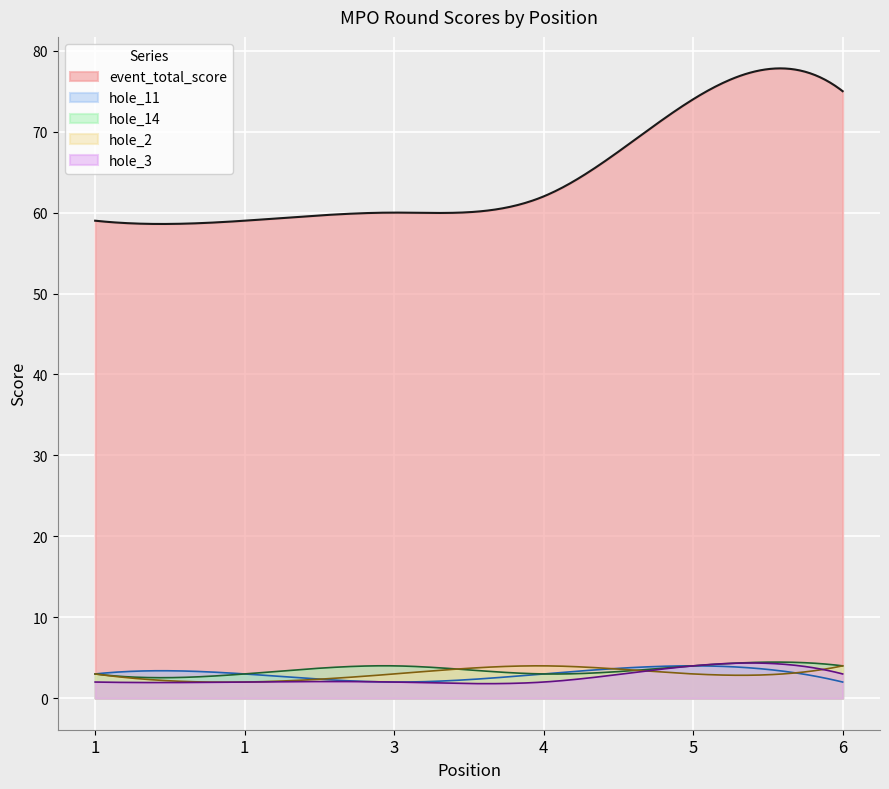

True or false: hole_3 and hole_11 cross at least once.

True